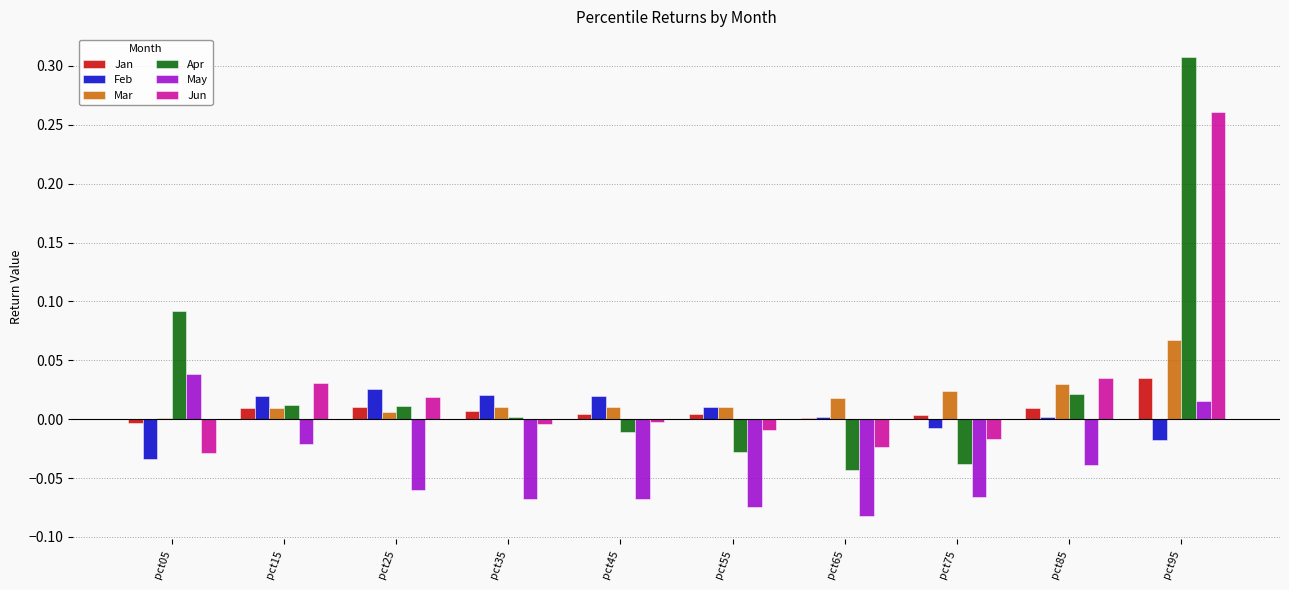

At which category does the chart reach its peak across all series?

pct95